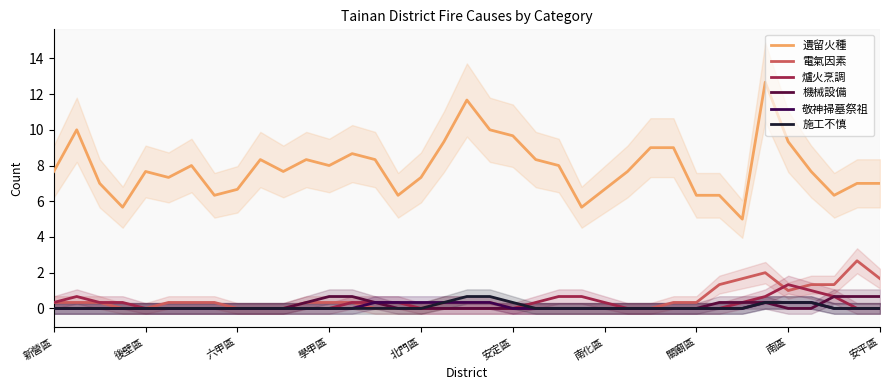

True or false: 機械設備 and 爐火烹調 cross at least once.

False